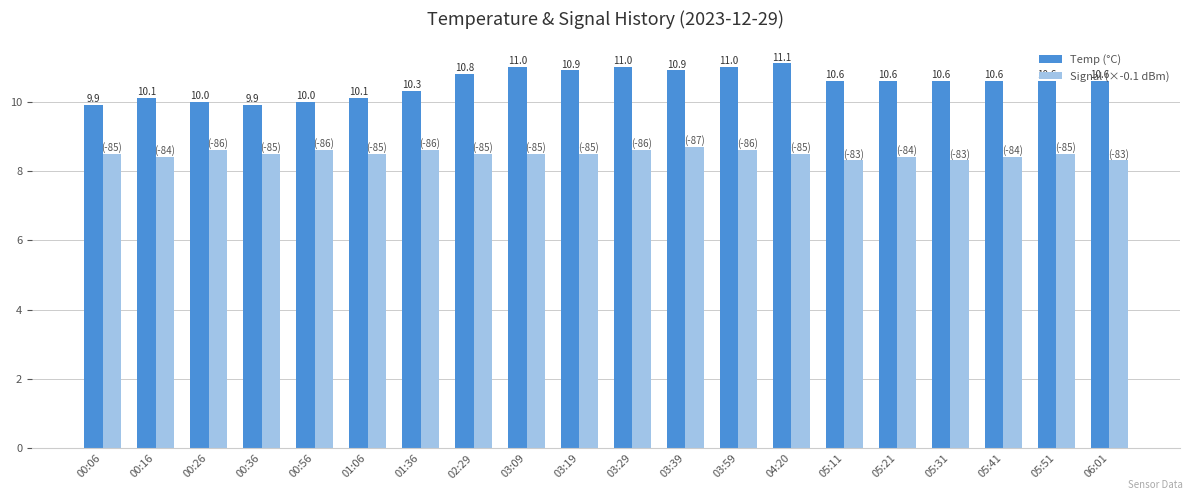

What is the difference between the maximum and second lowest values in the Signal (×-0.1 dBm) series?

0.4